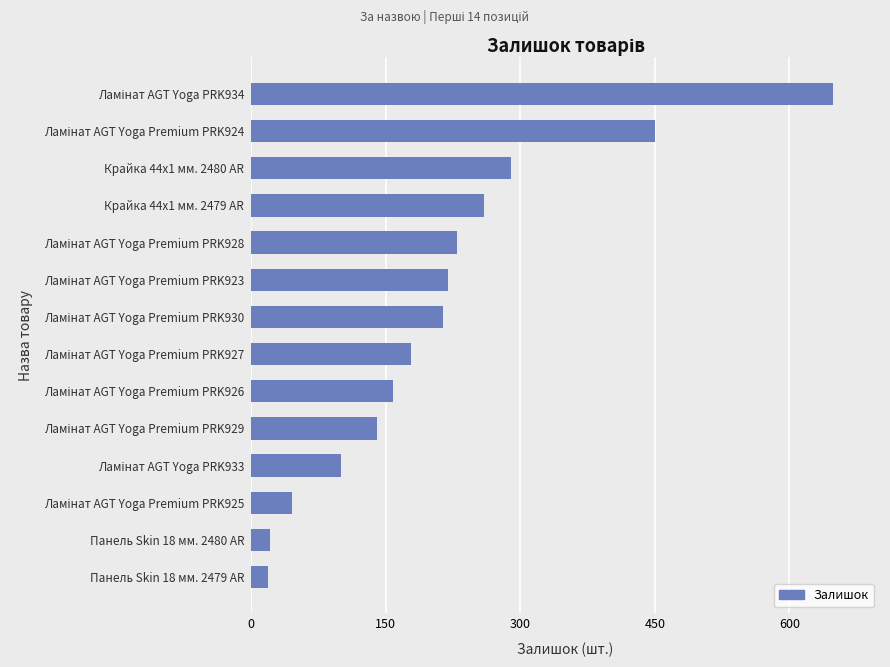

What is the difference between the second highest and second lowest values?

429